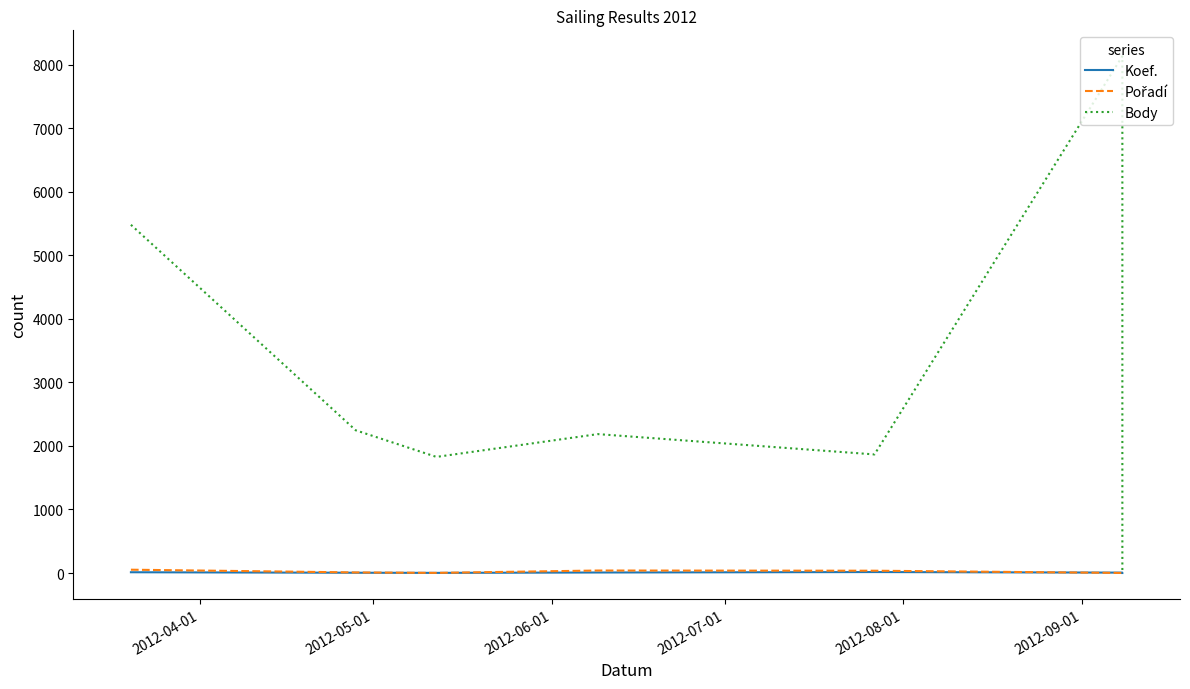

What is the approximate value of Koef. at 2012-09-01?

6